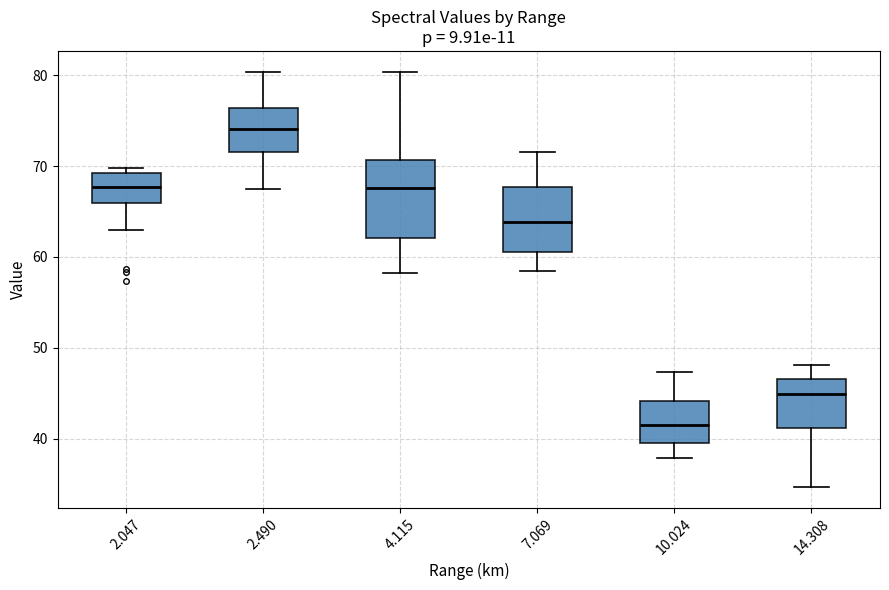

Reading left to right, transcribe this box plot: for each box, give where its median line is, the range the box spans, and where its two whiskers end, as read against the y-axis. The values are not printed on the chart, so give them approximately, as read against the axis.

2.047: median 68, box 66 to 69, whiskers 63 to 70
2.490: median 74, box 72 to 76, whiskers 68 to 80
4.115: median 68, box 62 to 71, whiskers 58 to 80
7.069: median 64, box 61 to 68, whiskers 59 to 72
10.024: median 42, box 40 to 44, whiskers 38 to 47
14.308: median 45, box 41 to 47, whiskers 35 to 48